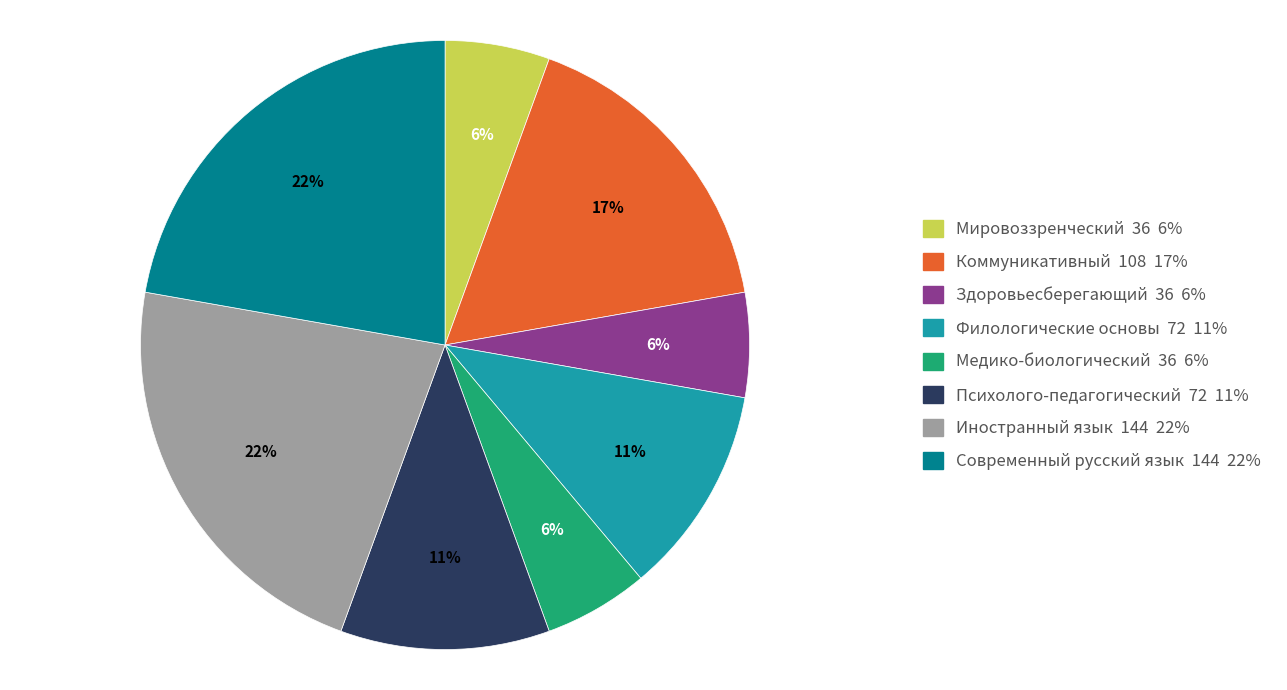

True or false: Мировоззренческий accounts for 1% of the total.

False